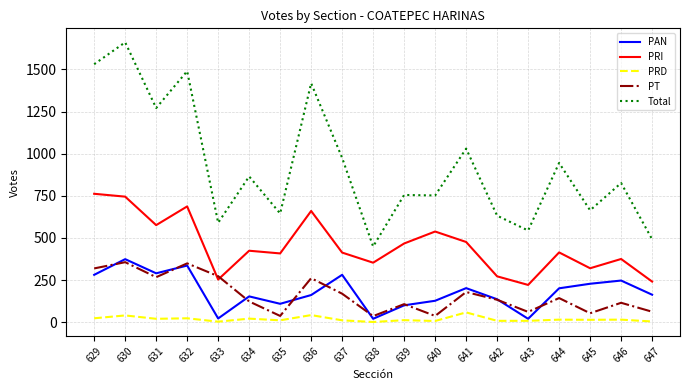

The PRI series shows 712 at 634. True or false?

False